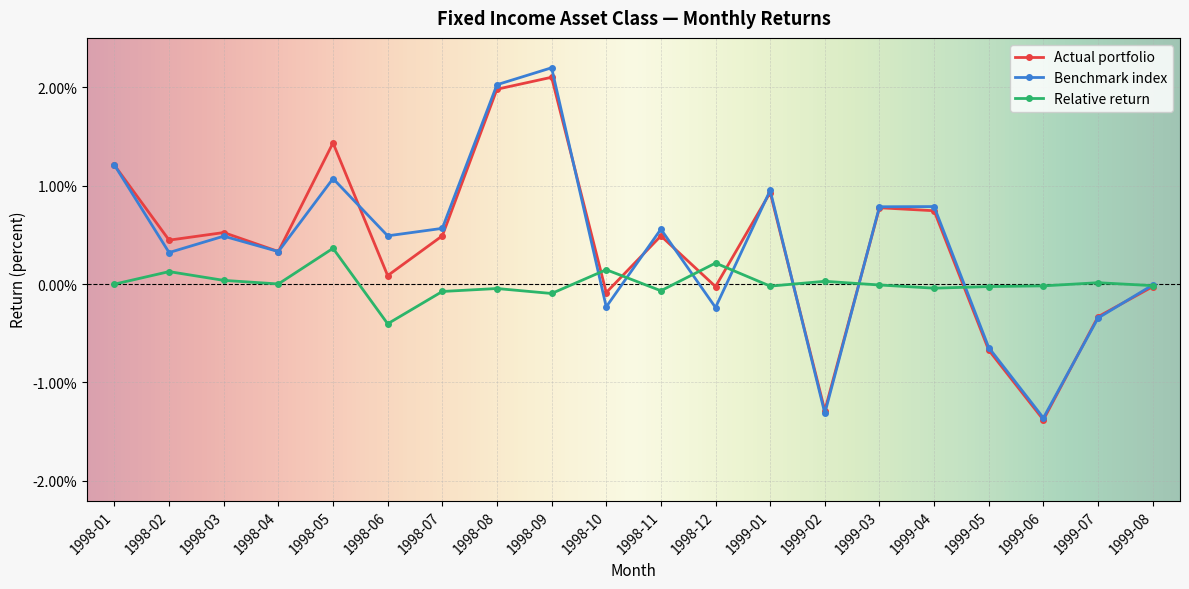

Is it true that Actual portfolio equals -0.0 at 1999-05?

False